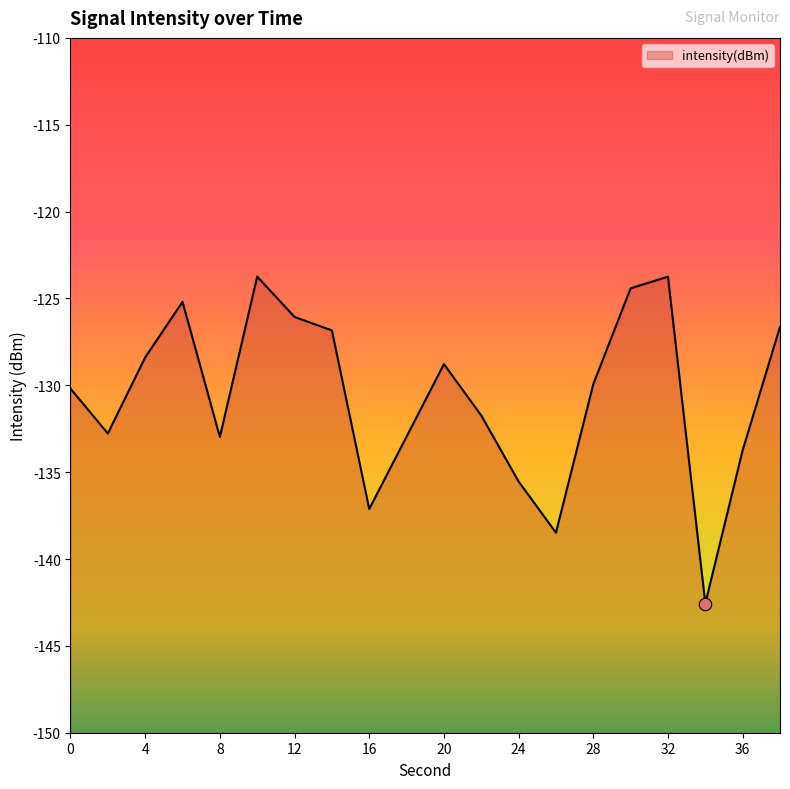

What is the change in value from 16 to 20?

+8.3